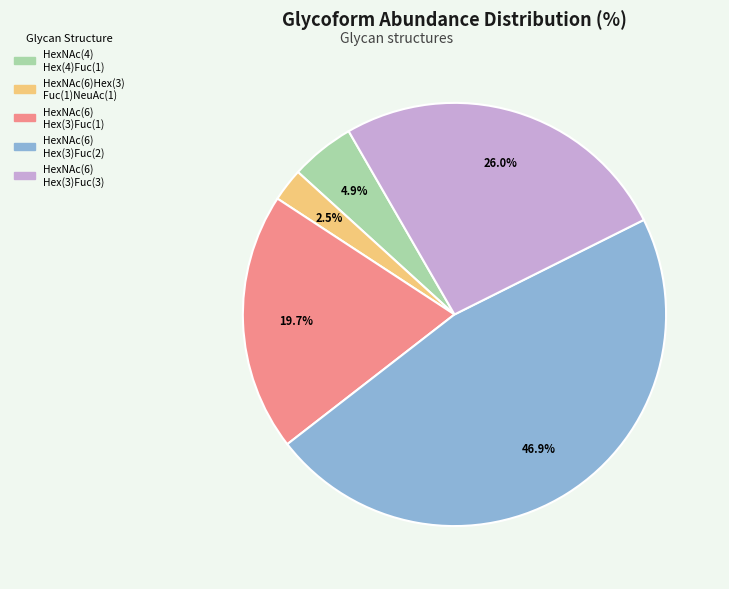

Which slice is the smallest?

HexNAc(6)Hex(3) Fuc(1)NeuAc(1)